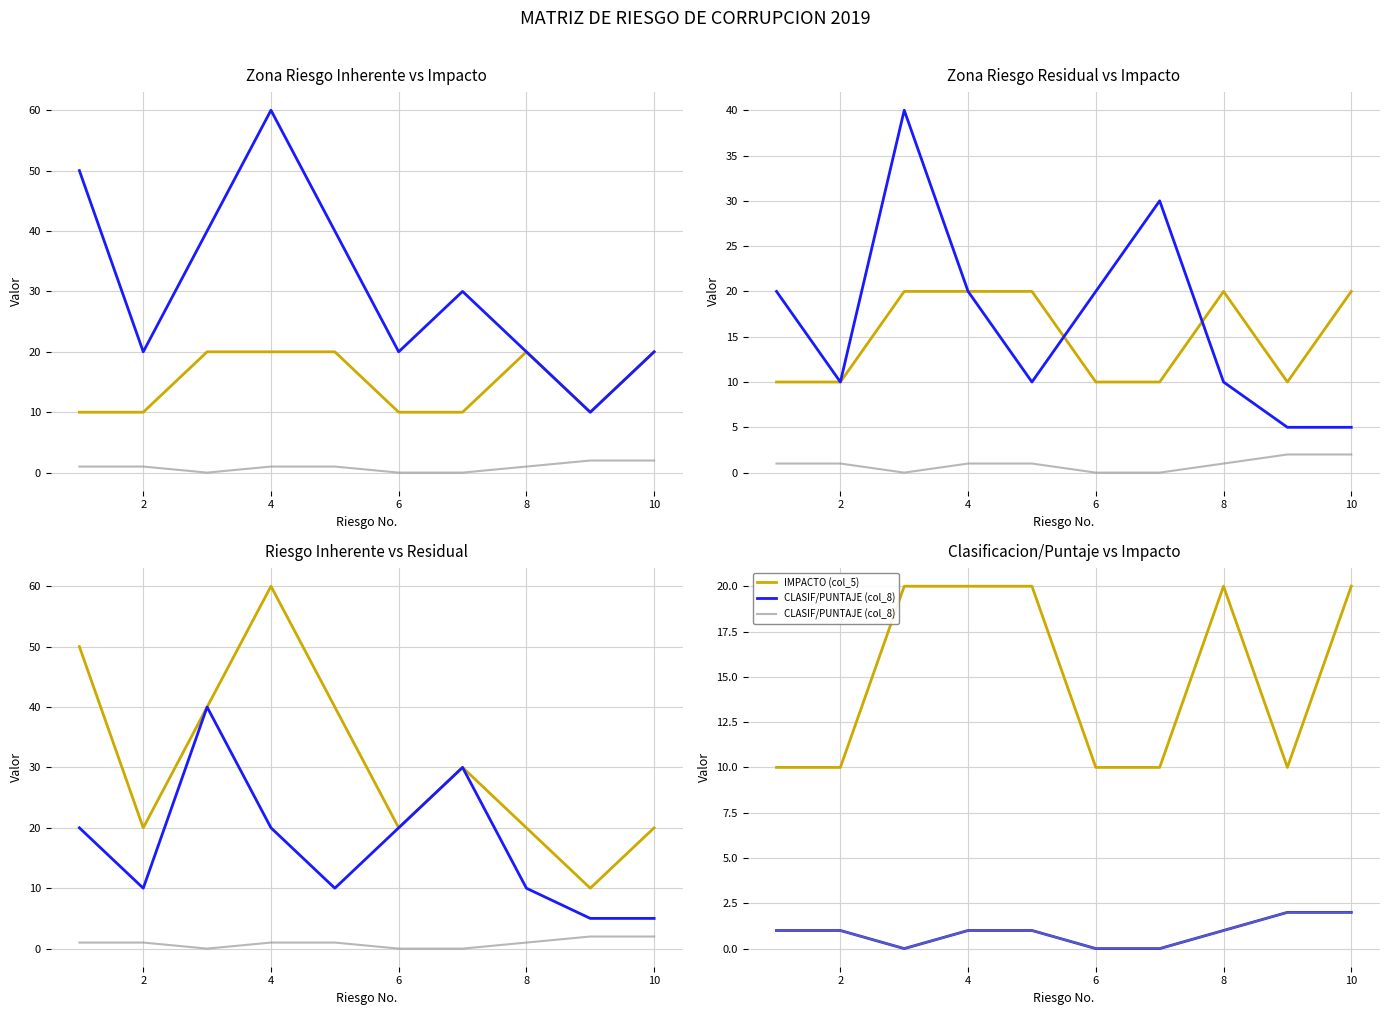

How many interior local peaks does the IMPACTO (col_5) series have?

1